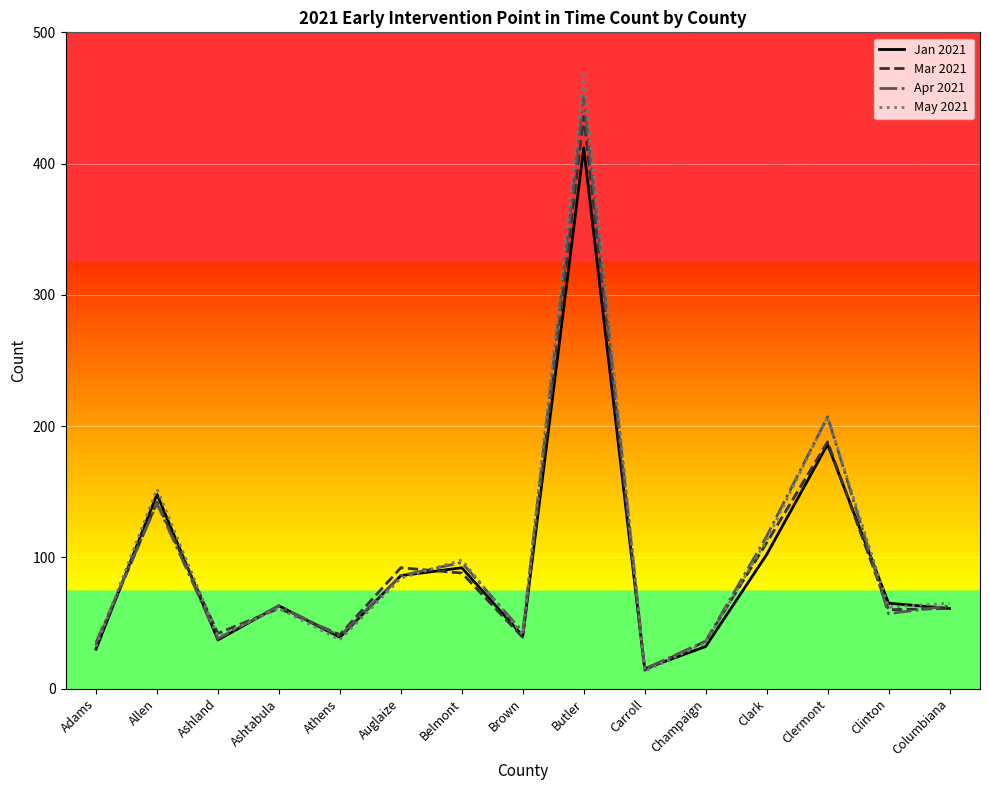

Where does the Apr 2021 series first go above 63?

Allen